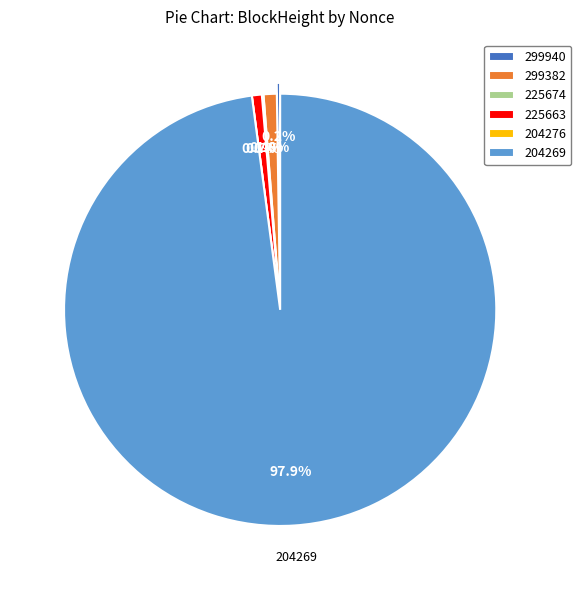

To the nearest percent, what is the average slice percentage?

17%